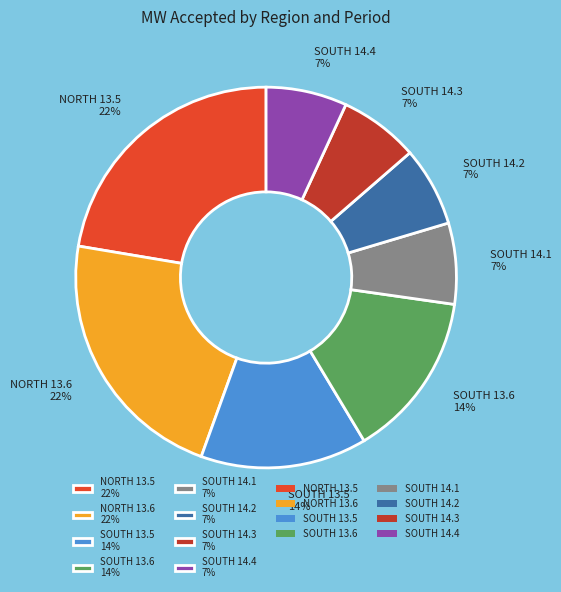

Do SOUTH 13.5 14% and SOUTH 13.6 14% together represent more than half of the pie?

No